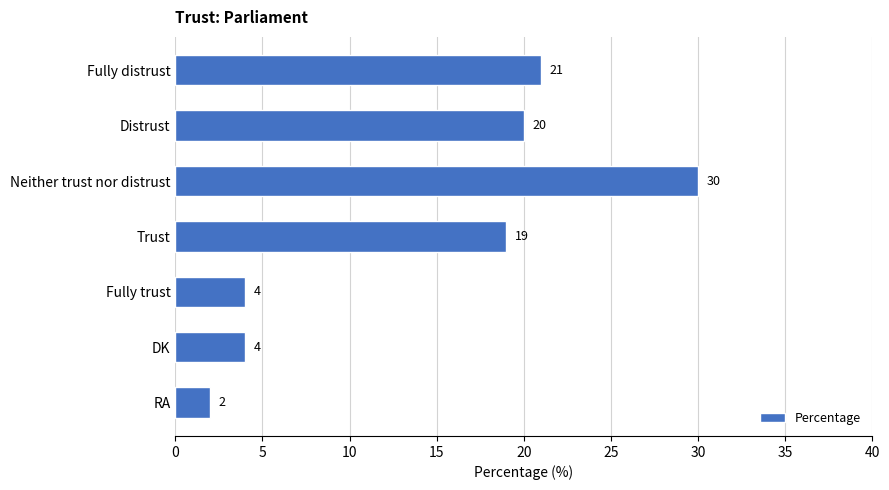

How many data points are less than 19?

3